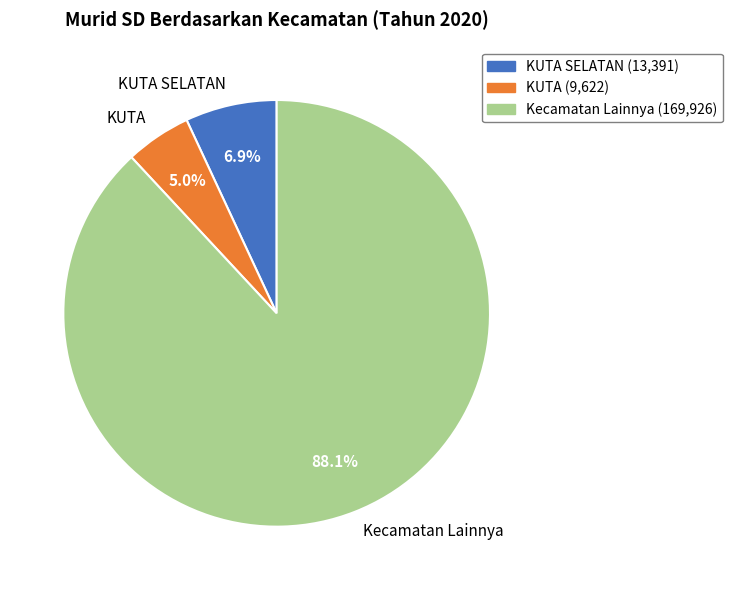

How much of the chart is everything except KUTA SELATAN?

93.1%